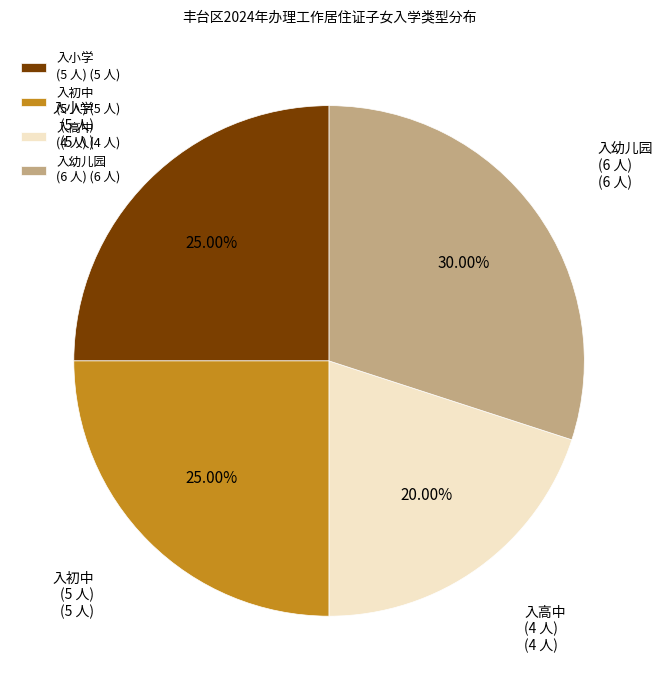

Combined, do 入高中 (4 人) (4 人) and 入小学 (5 人) (5 人) account for over 50%?

No